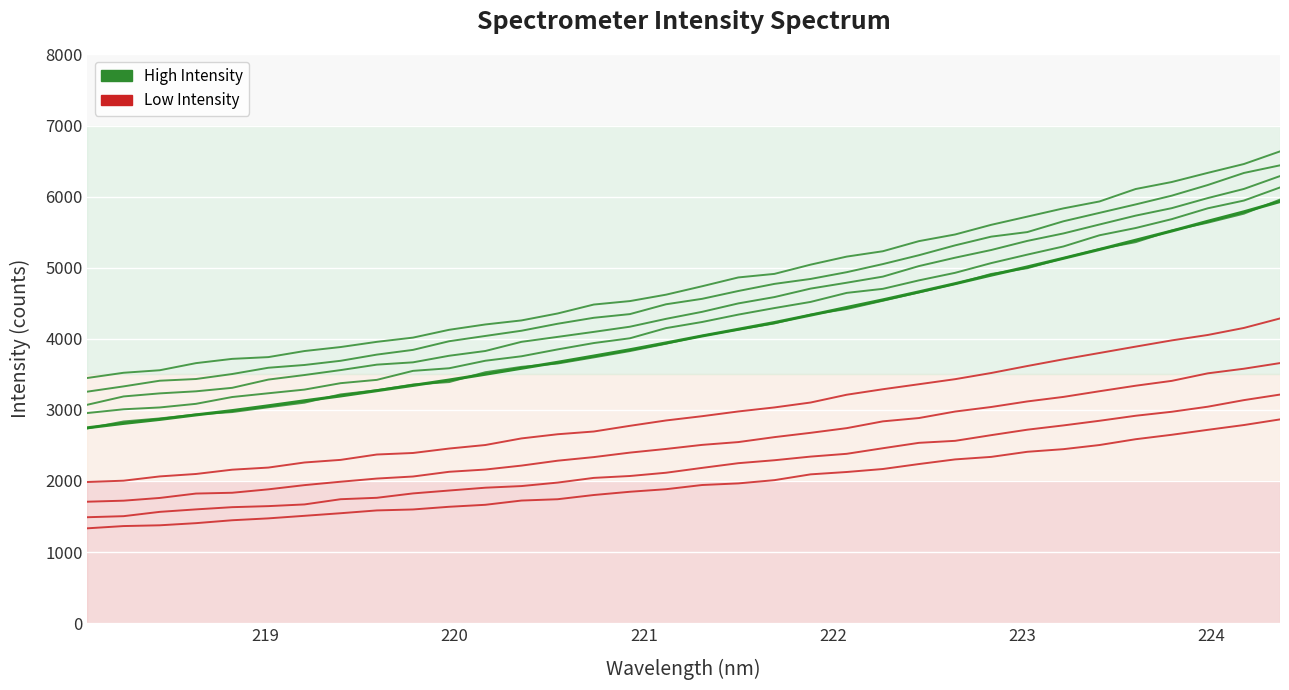

True or false: Series_R1 and Series_G1 intersect in this chart.

False